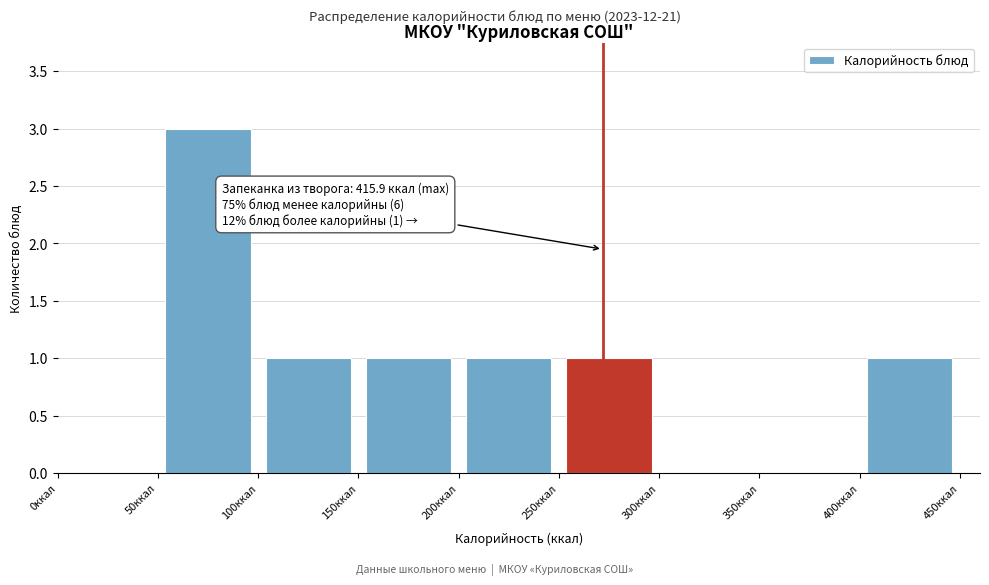

Over which range of the x-axis is the bar tallest?

50 to 100